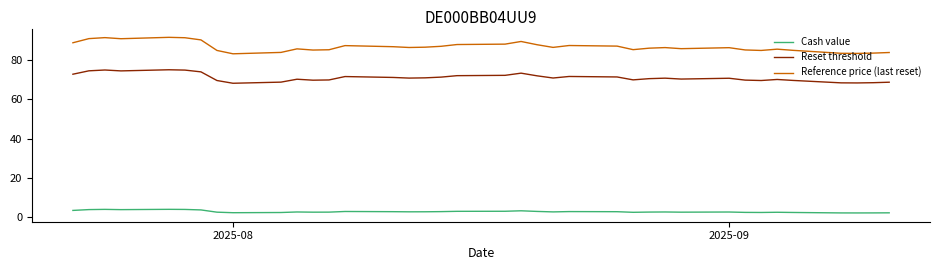

What is the difference between the maximum and minimum values in the Reset threshold series?

6.8